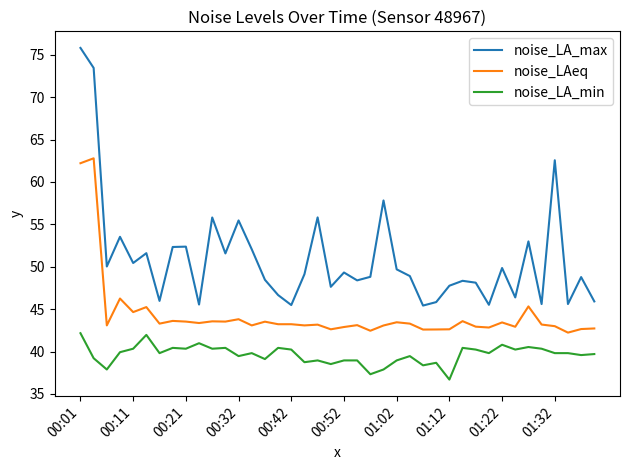

Which series has the widest spread of values?

noise_LA_max